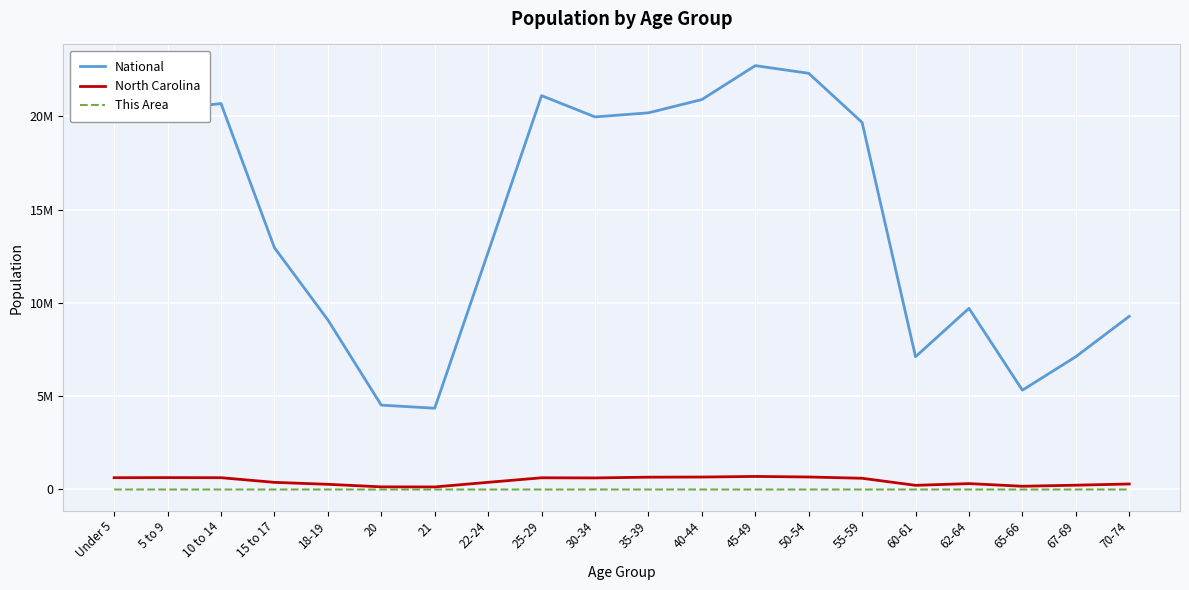

What position from the right is 22-24?

13